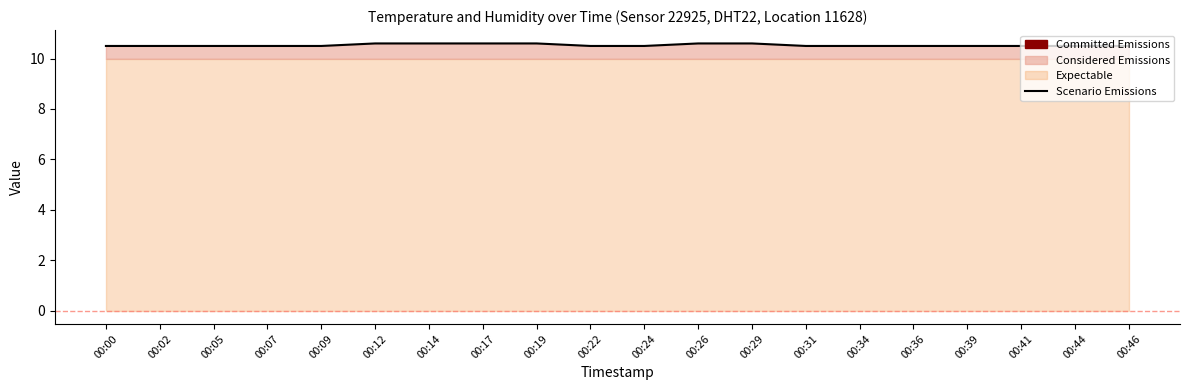

What is the sum of all values?

210.6